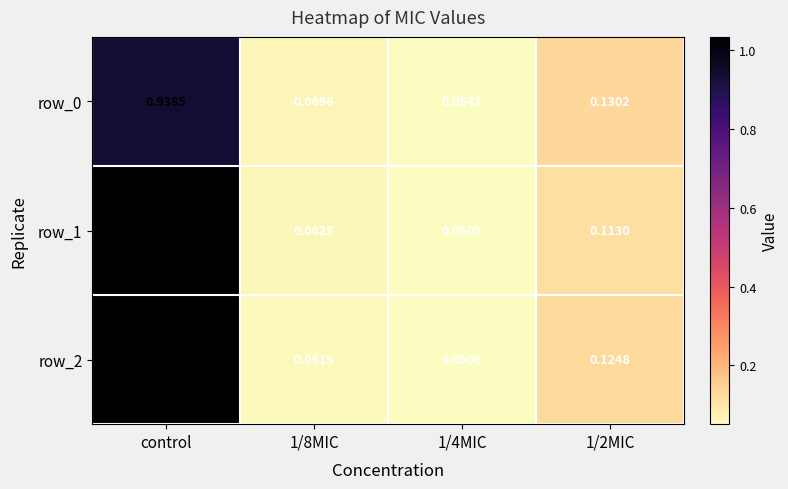

List the series in order of their overall mean, lowest first.

row_0, row_1, row_2